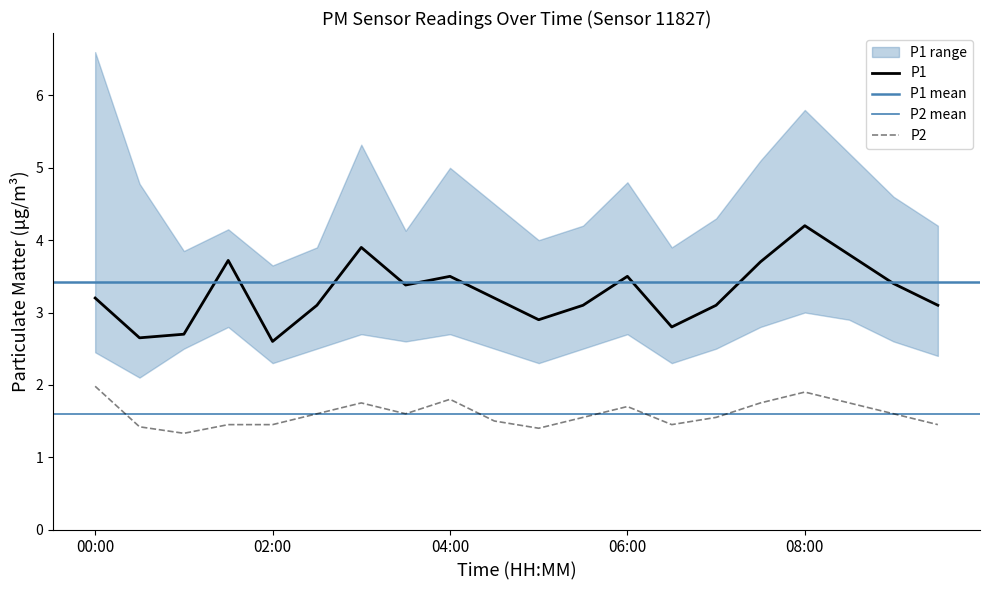

How many interior local valleys does the P2 series have?

4